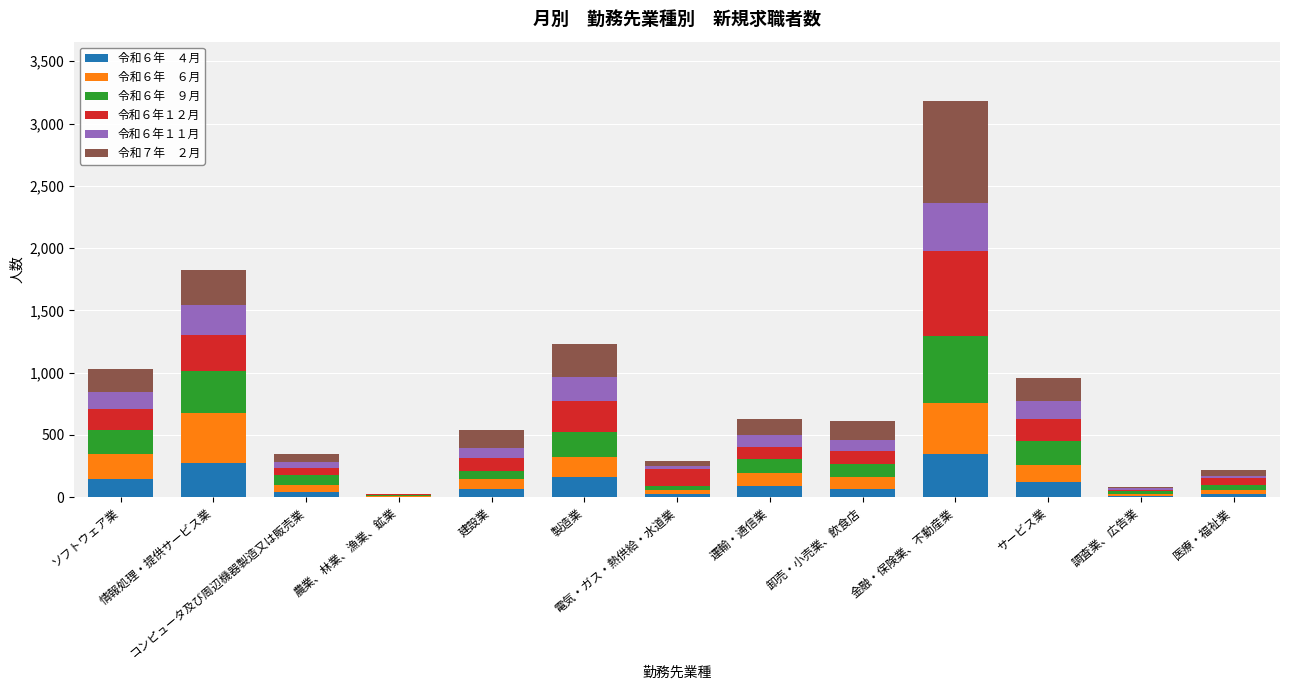

Does the chart contain stacked bars?

Yes